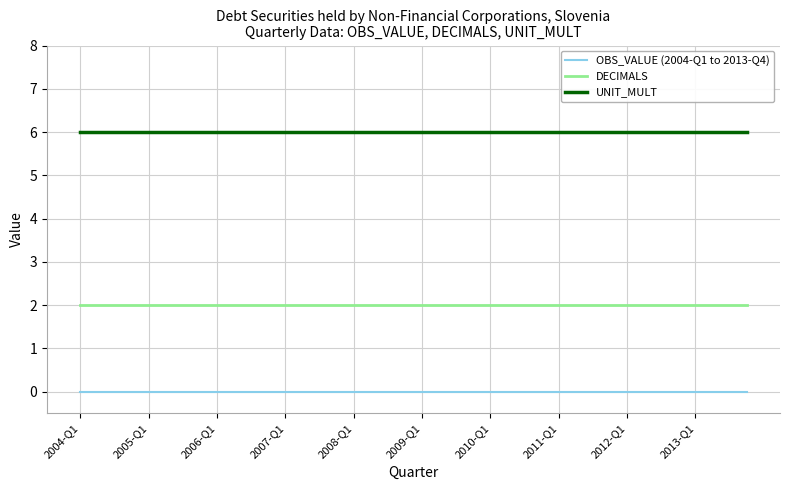

Rank the series by their average value, from highest to lowest.

UNIT_MULT, DECIMALS, OBS_VALUE (2004-Q1 to 2013-Q4)